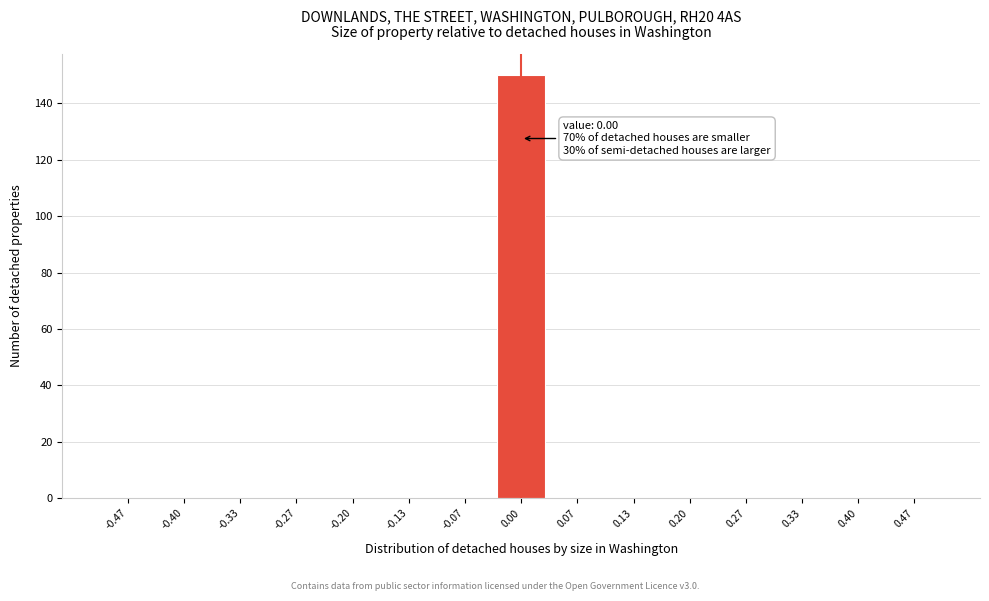

Which range on the x-axis has the tallest bar?

-0.03 to 0.03